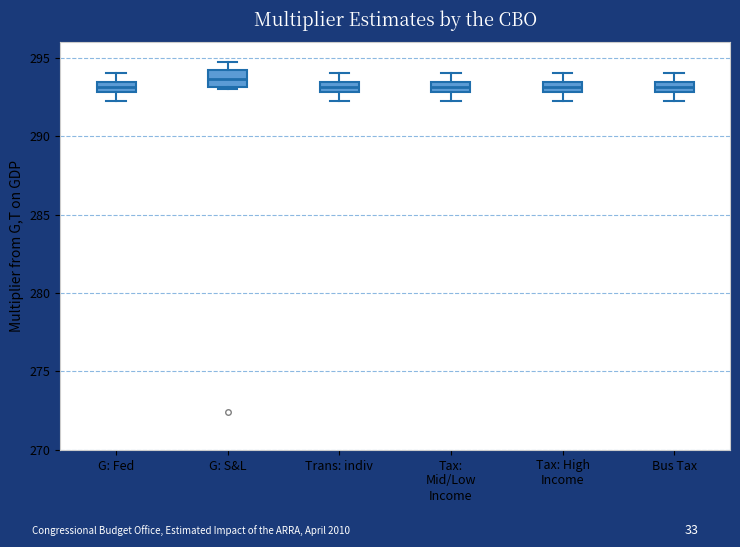

Where does the lower whisker of the box for G: Fed end on the y-axis? The values are not printed on the chart, so give them approximately, as read against the axis.

292.5